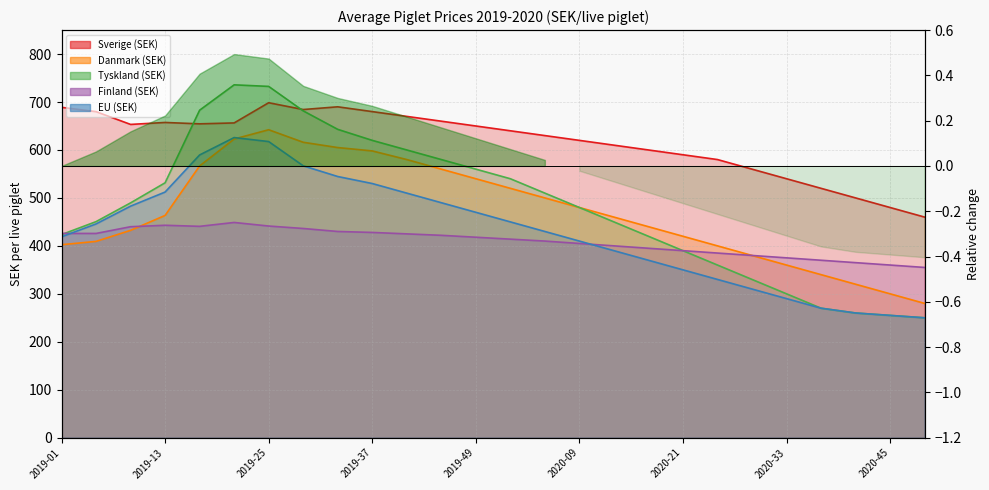

What is the average value of the Sverige (SEK) series?

617.4